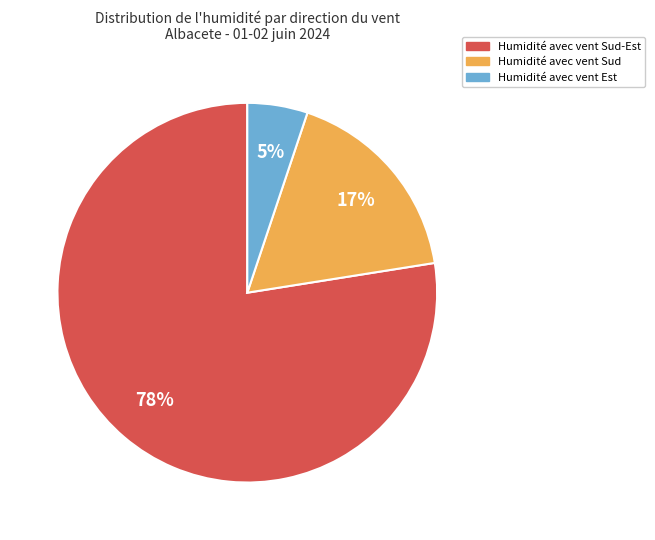

To the nearest percent, what is the average slice percentage?

33%